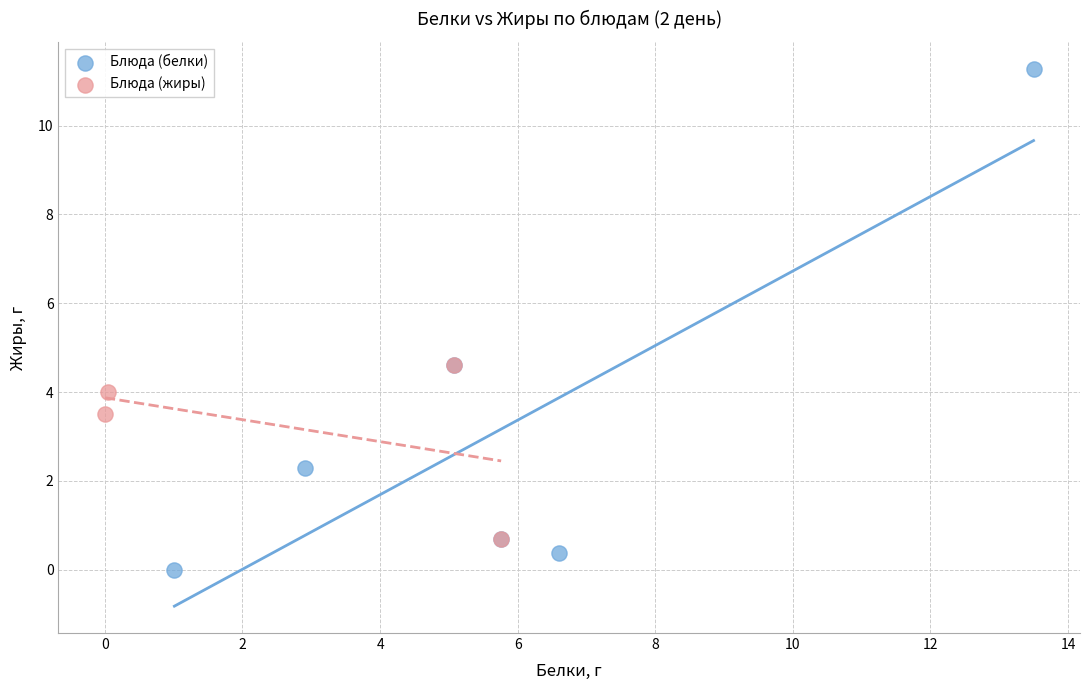

Which series has the largest Y range (max minus min)?

Блюда (белки)